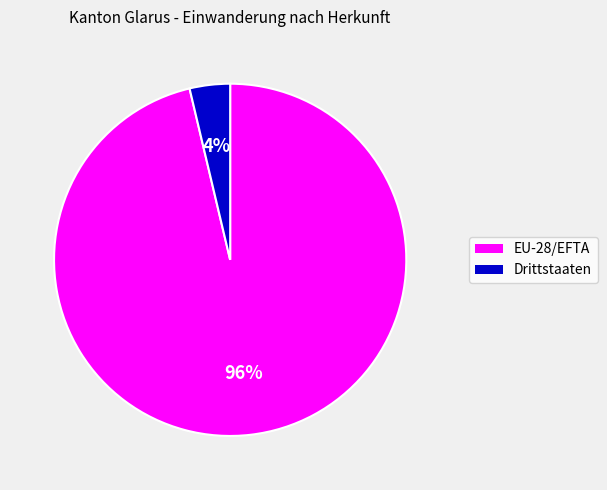

Count the number of slices in the pie.

2